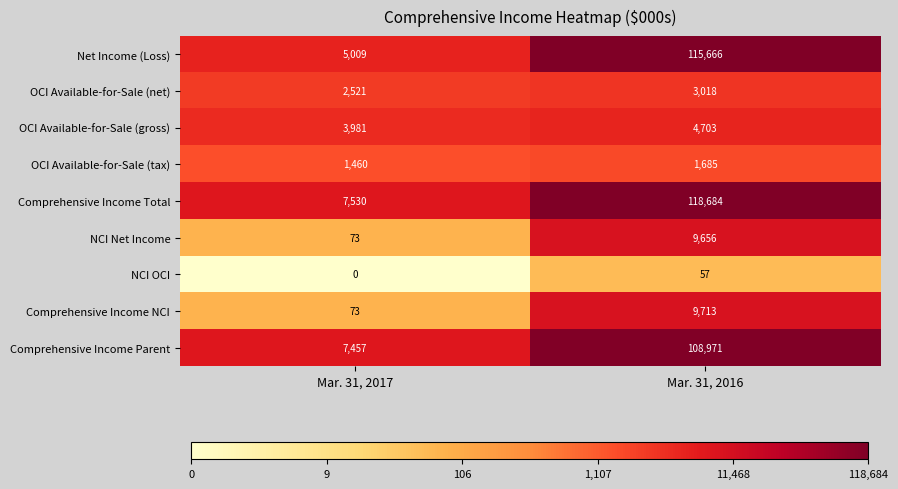

Which series has the largest total across all categories?

Comprehensive Income Total